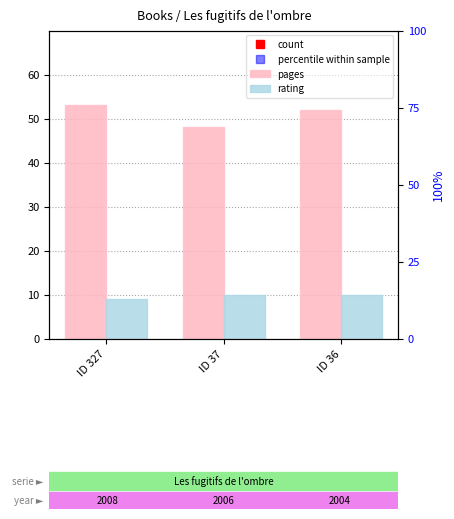

The pages series shows 48 at ID 37. True or false?

True